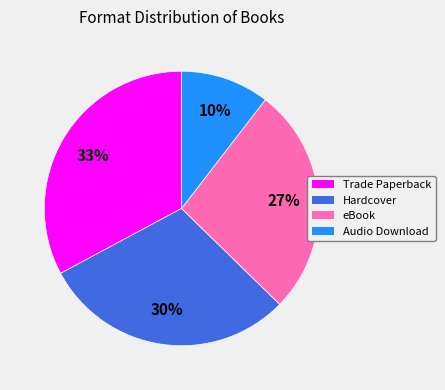

To the nearest percent, what is the average slice percentage?

25%